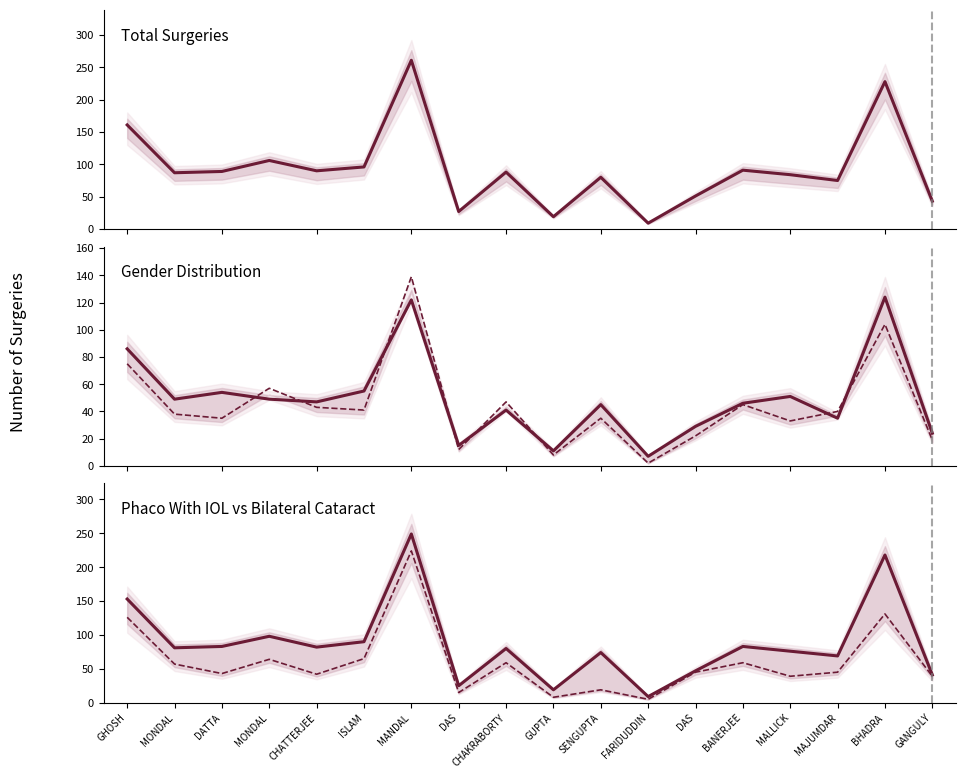

Which series changed the most between MONDAL and BHADRA?

Total Surgeries